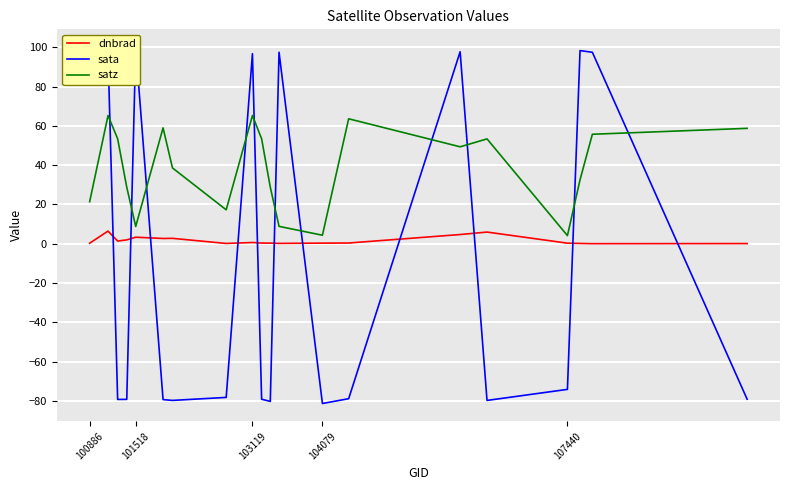

Does the chart display data point markers on the line(s)?

No